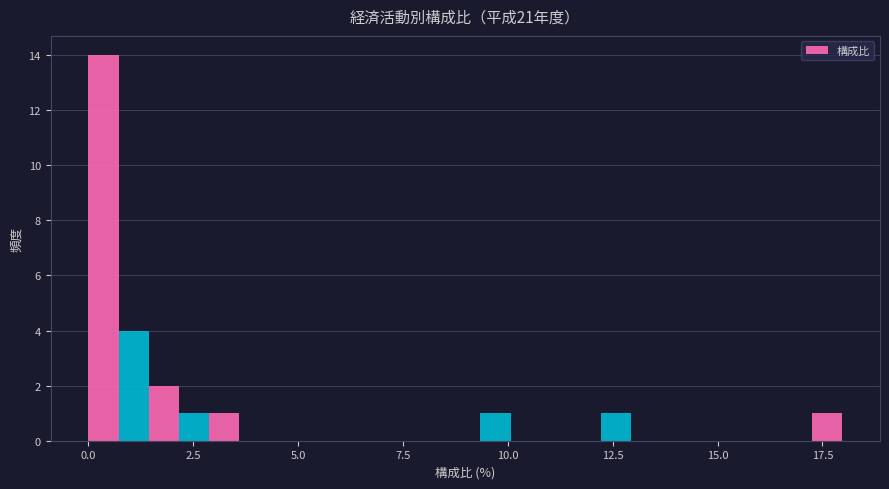

Read against the x-axis, roughly where is the centre of the tallest bar?

0.5